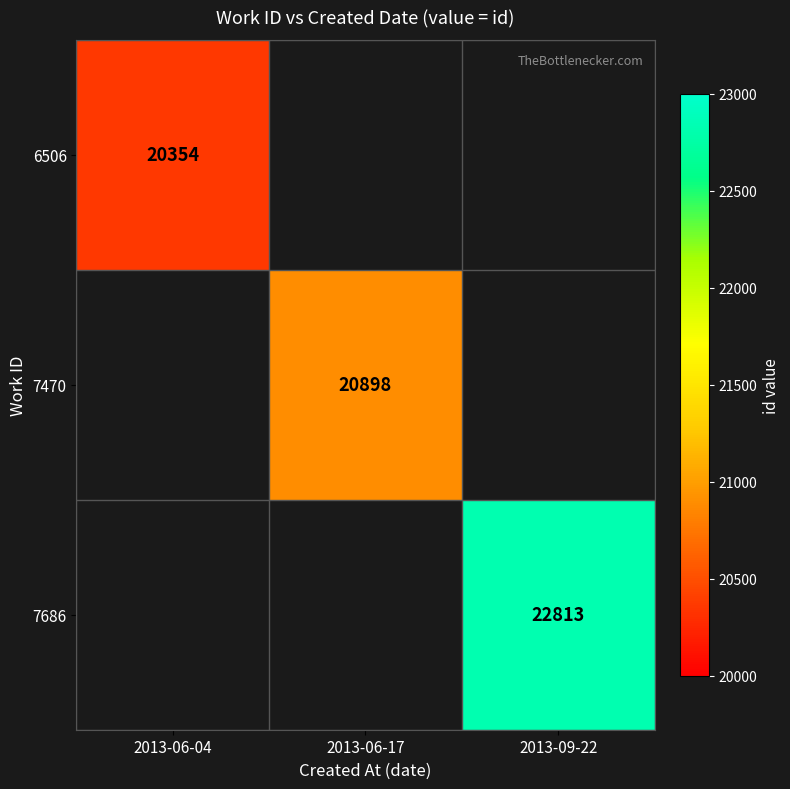

The 6506 series shows 20354 at 2013-06-04. True or false?

True